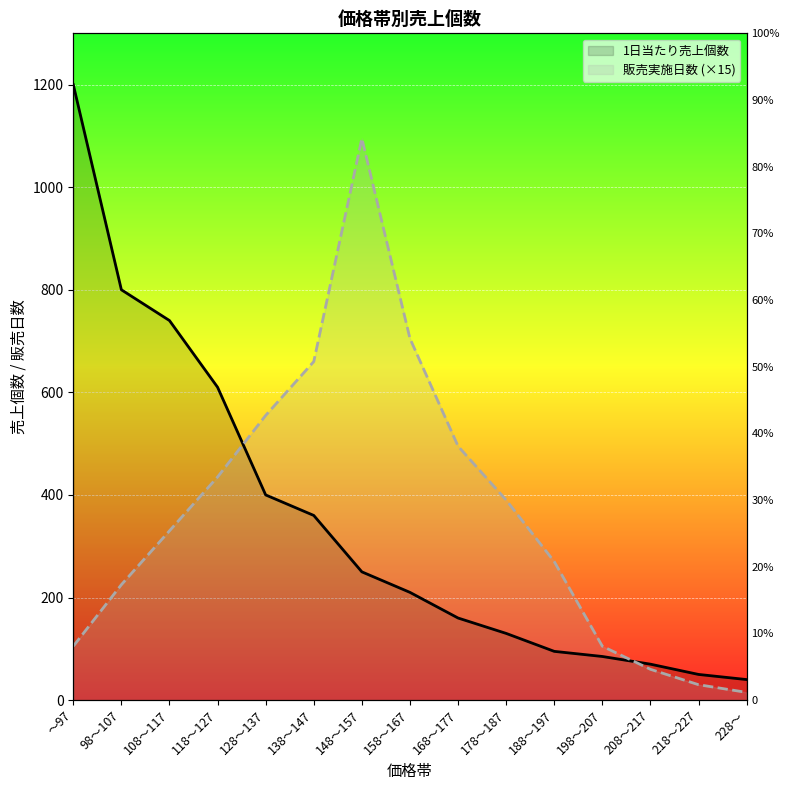

True or false: 1日当たり売上個数 has a value of 987 at 108～117.

False